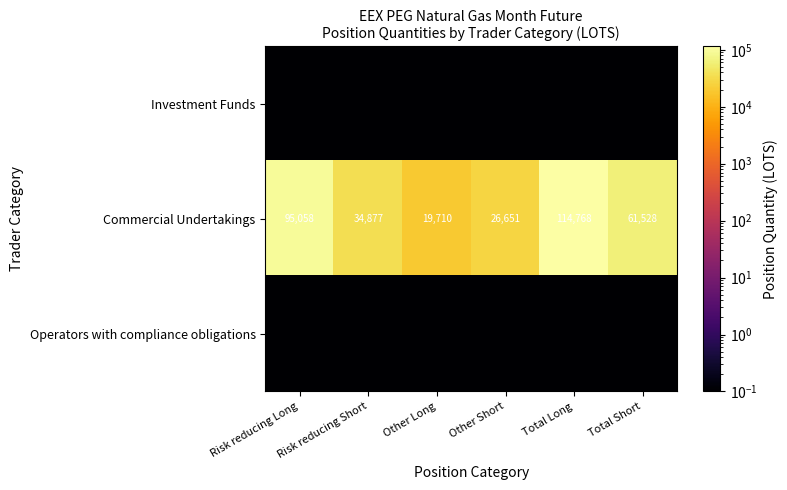

At which label does Commercial Undertakings reach its minimum?

Other Long